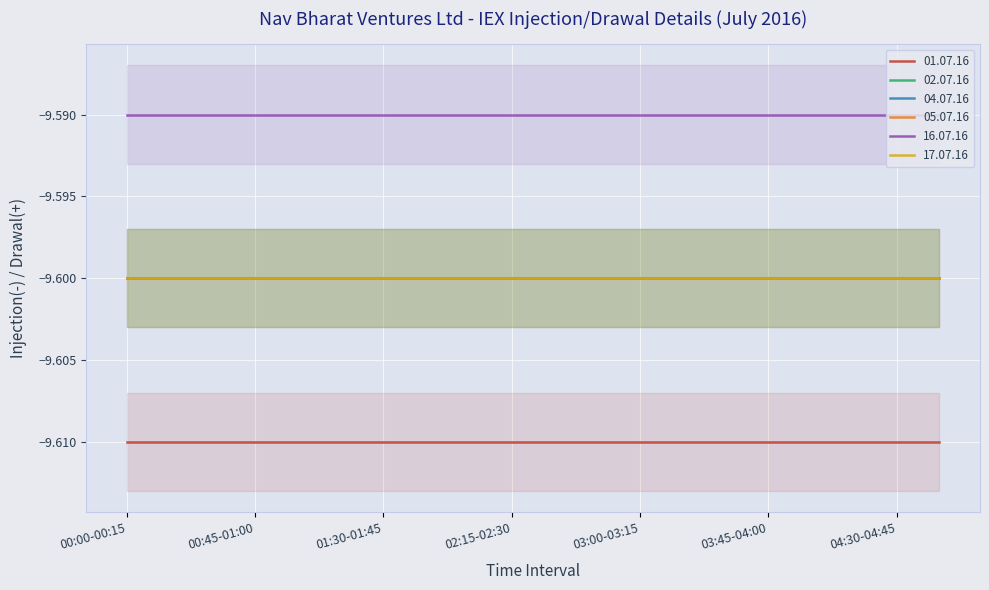

What is the value of the 02.07.16 point at the 18th from the left?

-9.6